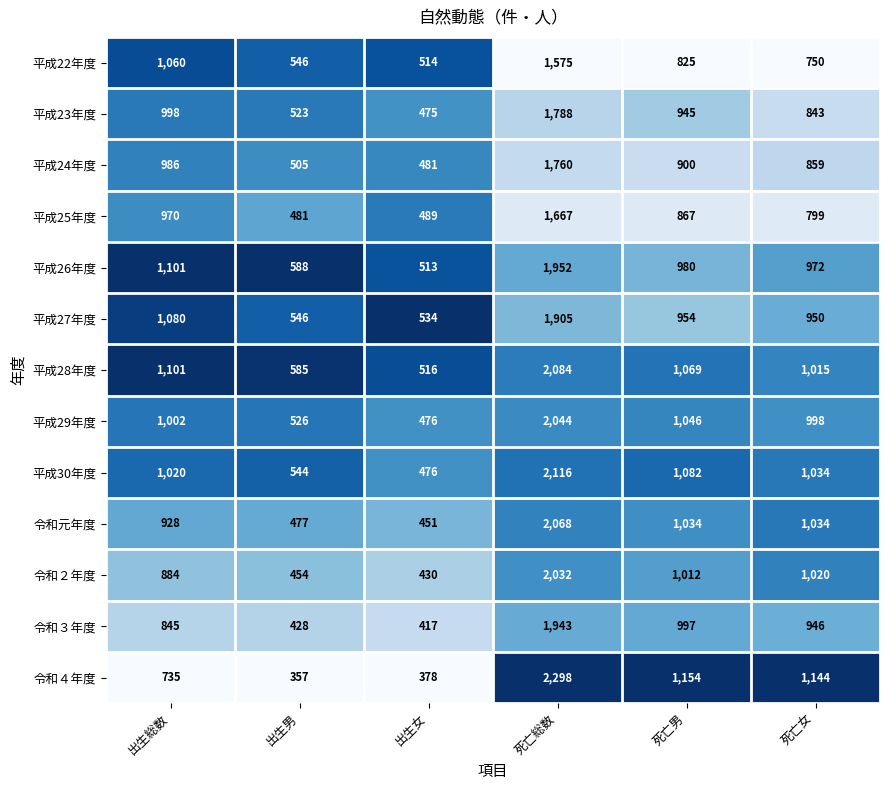

True or false: 令和４年度 has a value of 607 at 出生男.

False